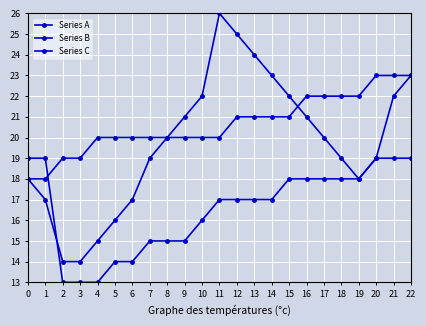

Count the number of data series in this chart.

3